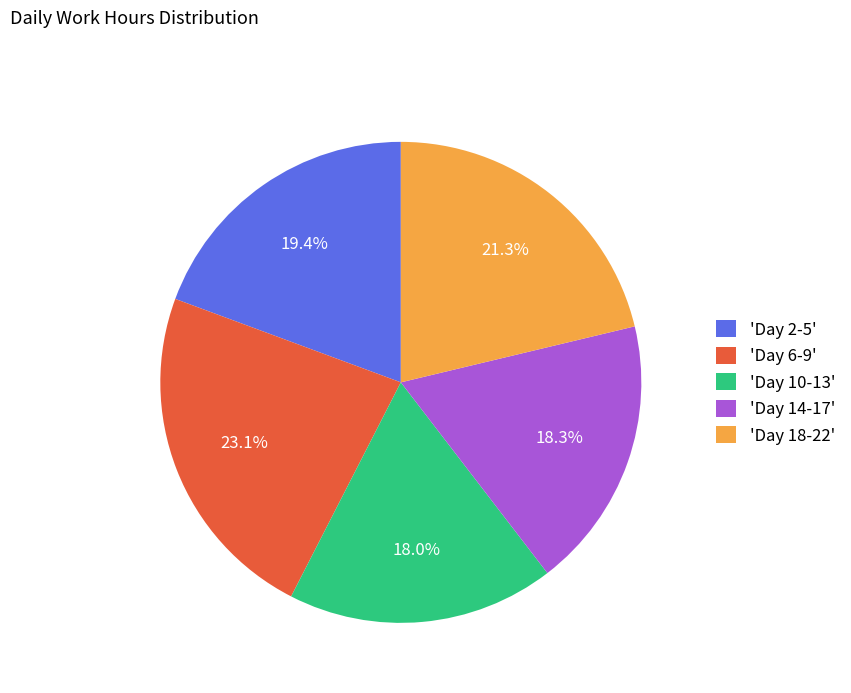

Is 'Day 18-22' the majority of the pie?

No